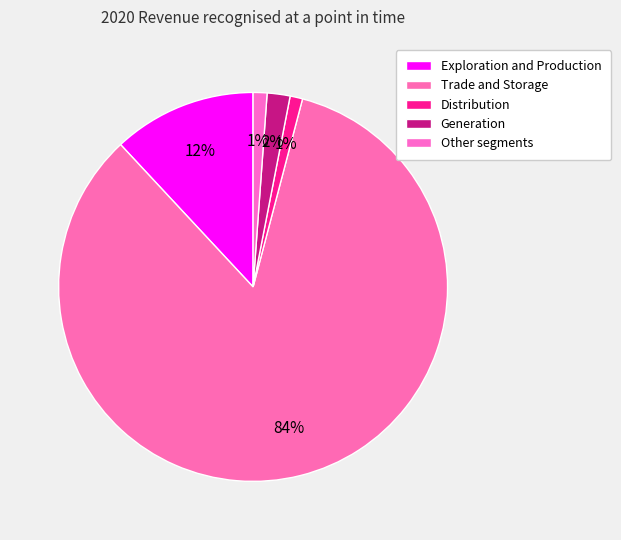

How many slices are in this pie chart?

5